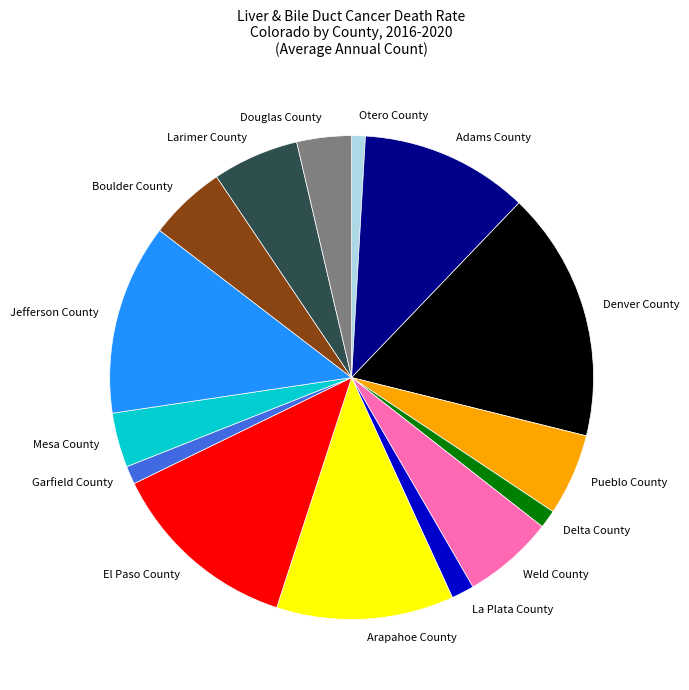

Approximately how many times larger is the value at Mesa County compared to Larimer County?

0.6